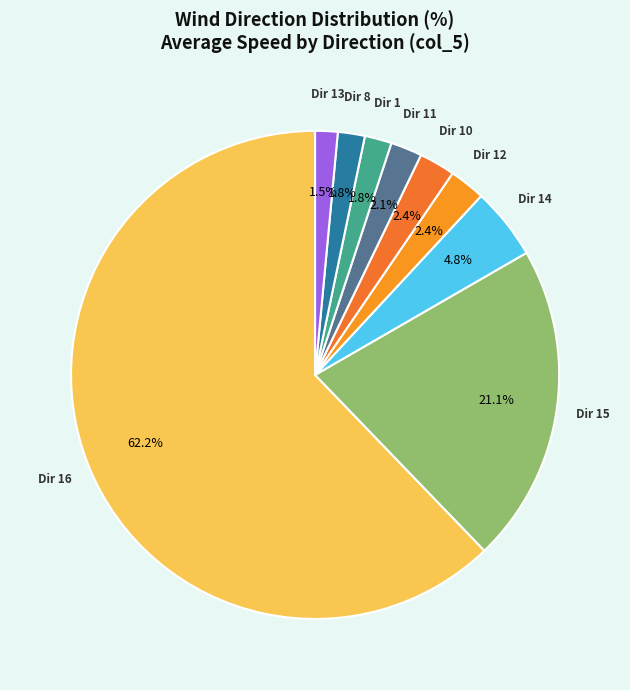

Is there any slice that represents more than half of the pie?

Yes